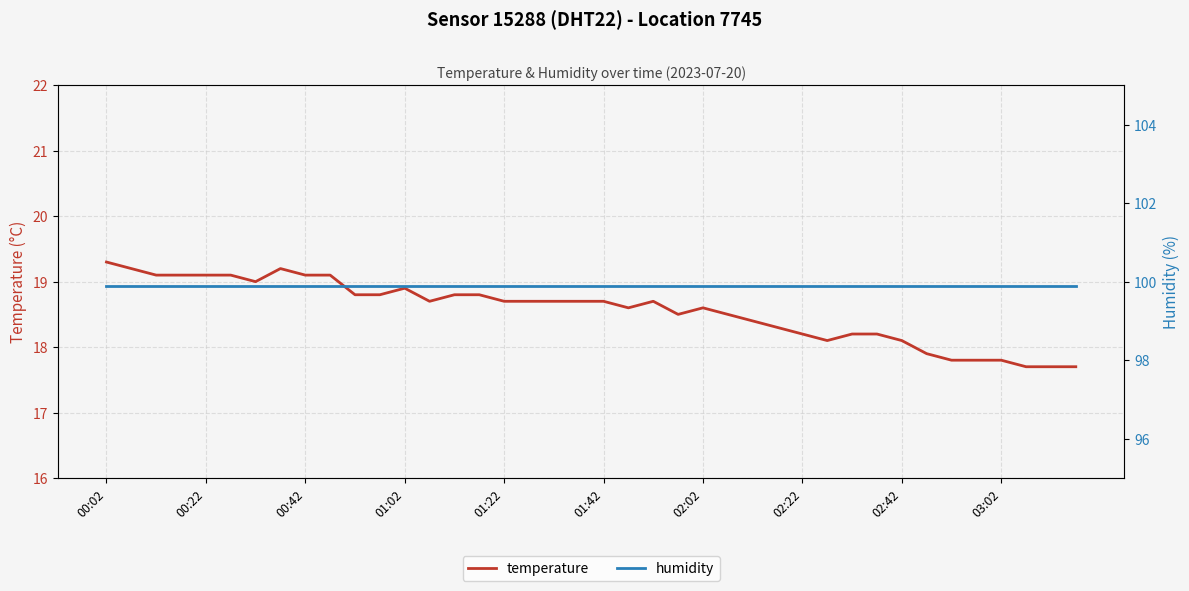

True or false: temperature has a value of 18.8 at 15.

True